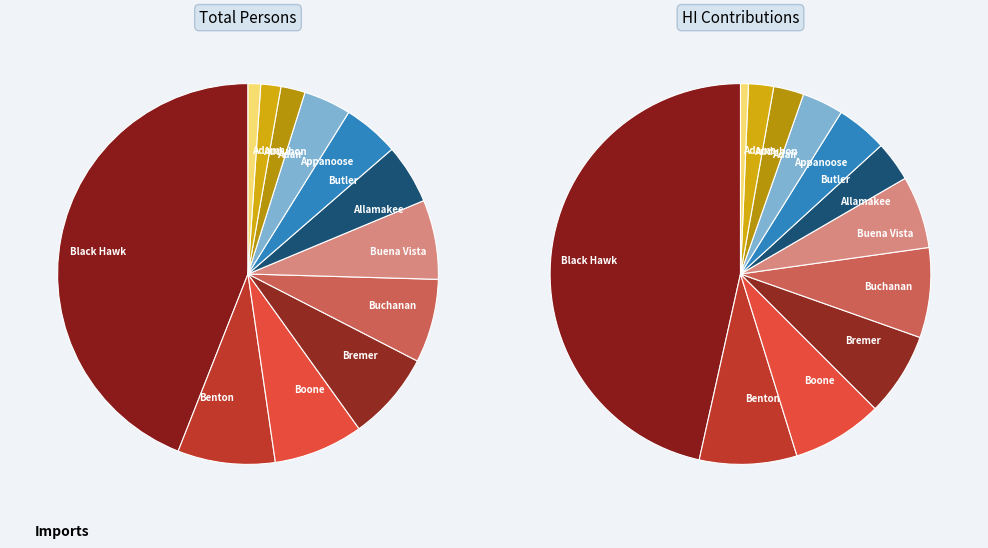

Rank the categories by value from highest to lowest.

Black Hawk, Benton, Boone, Bremer, Buchanan, Buena Vista, Allamakee, Butler, Appanoose, Adair, Audubon, Adams